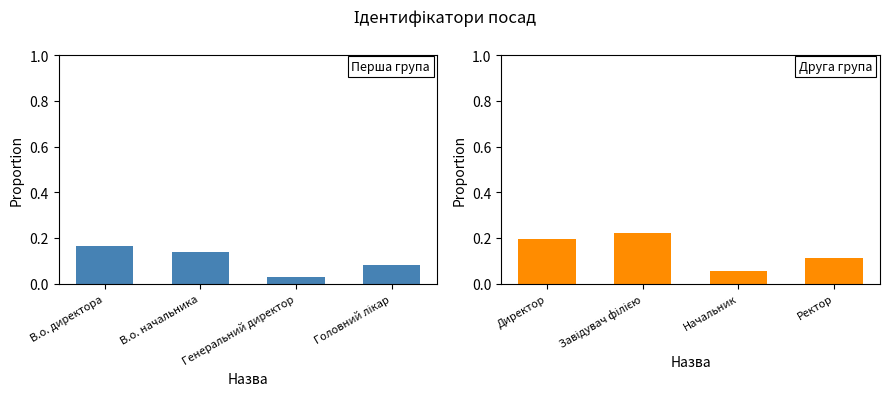

Which has a higher value, Головний лікар or Генеральний директор?

Головний лікар